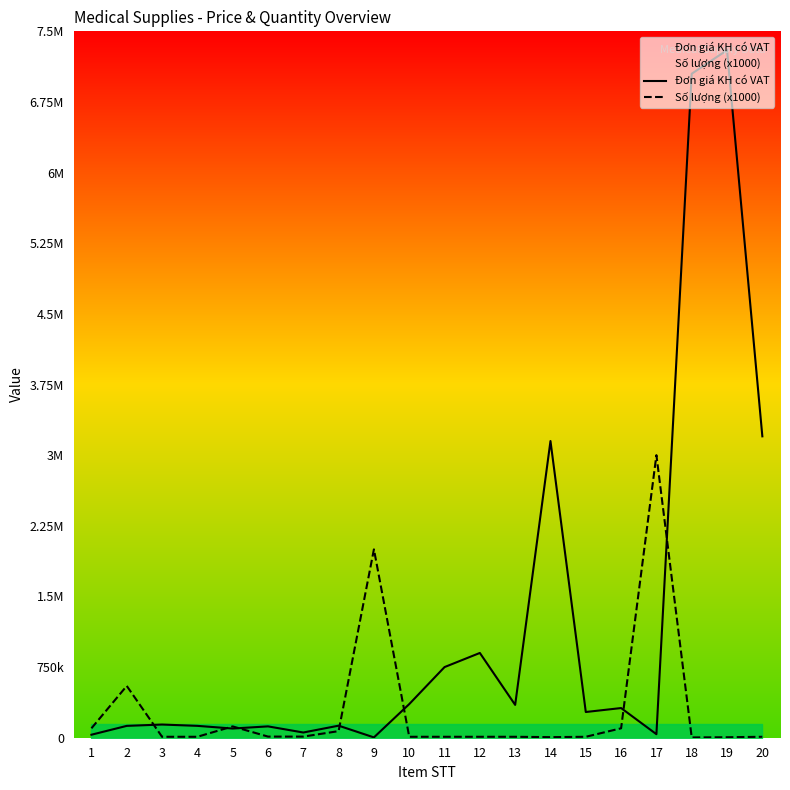

What are all the series names shown in the legend?

Đơn giá KH có VAT, Số lượng (x1000)